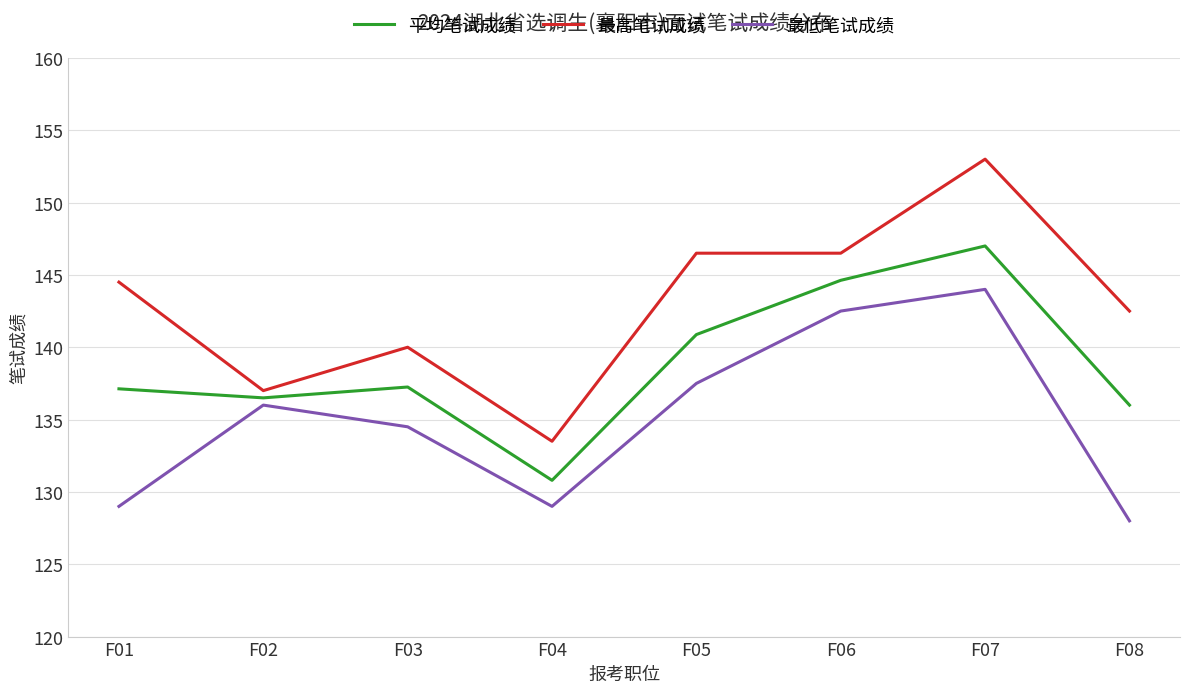

What is the difference between the 最高笔试成绩 values at F04 and F03?

6.5